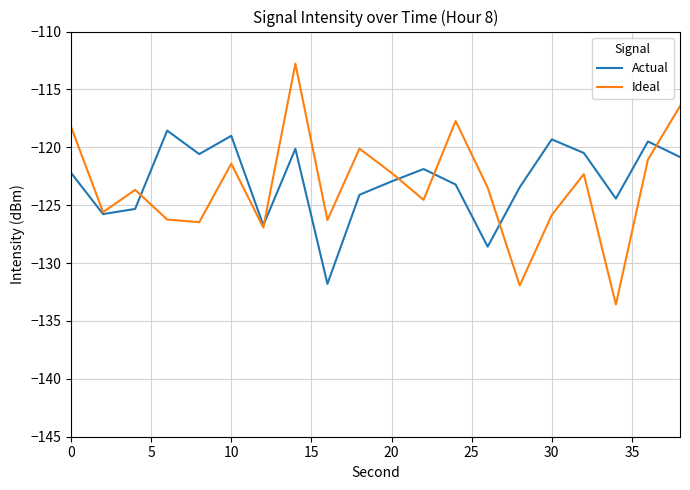

Which series has the widest spread of values?

Ideal